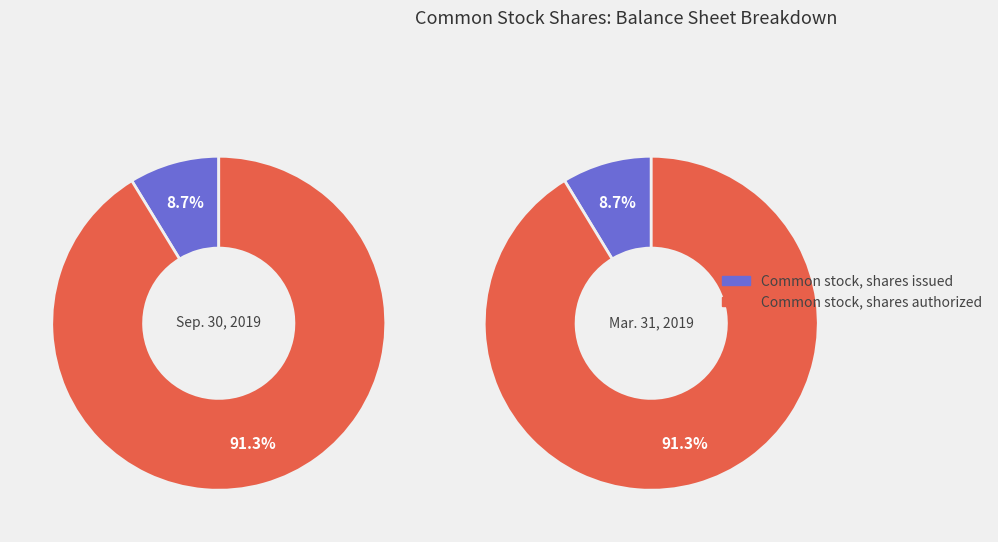

Is it true that Common stock, shares authorized is 86% of the pie?

False